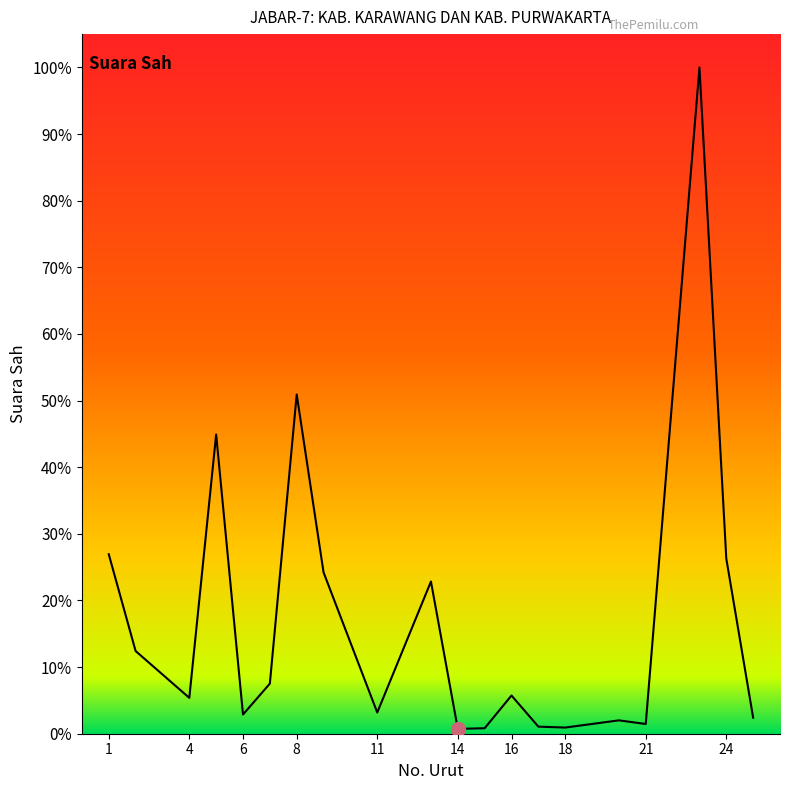

Does the chart display data point markers on the line(s)?

No